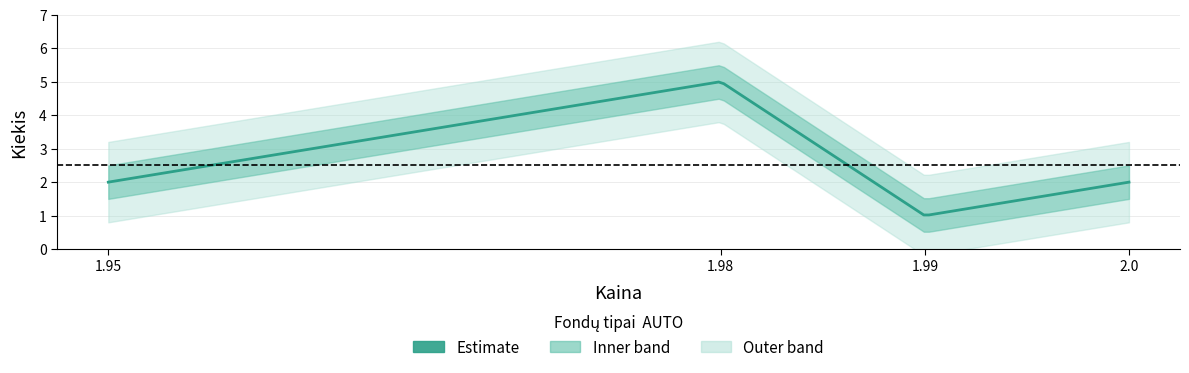

Where is the first local maximum for Kiekis?

1.98